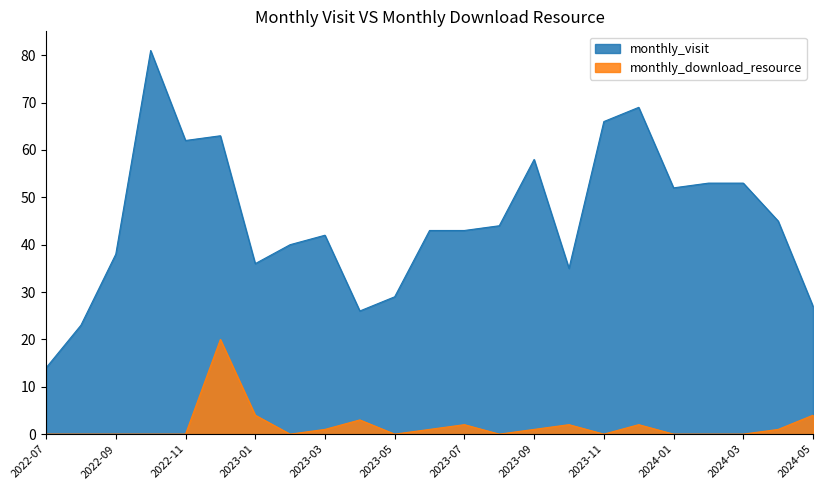

How many lines are shown in the chart?

2